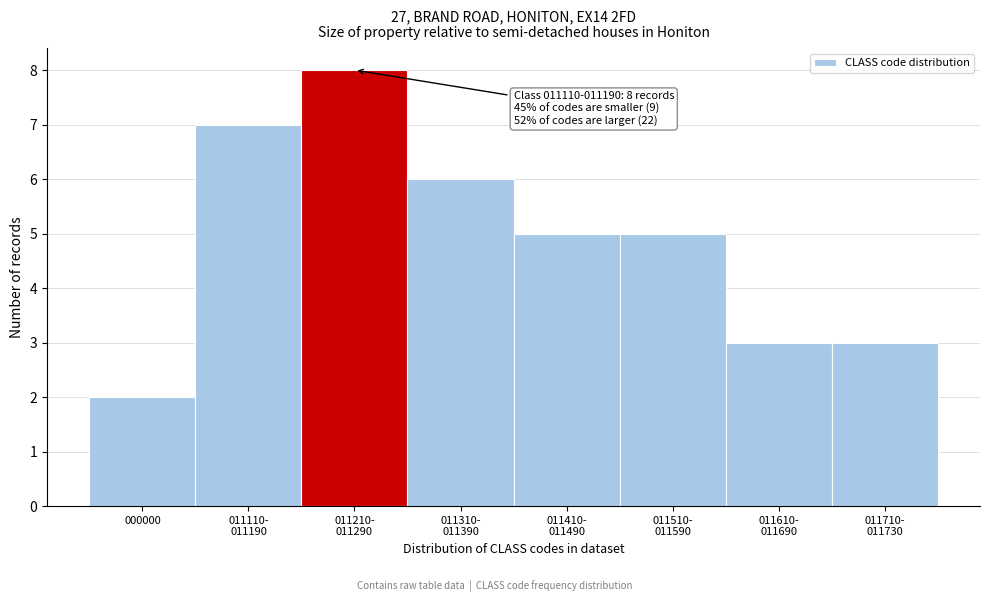

Reading left to right, what are all the values shown in this chart?

2	7	8	6	5	5	3	3